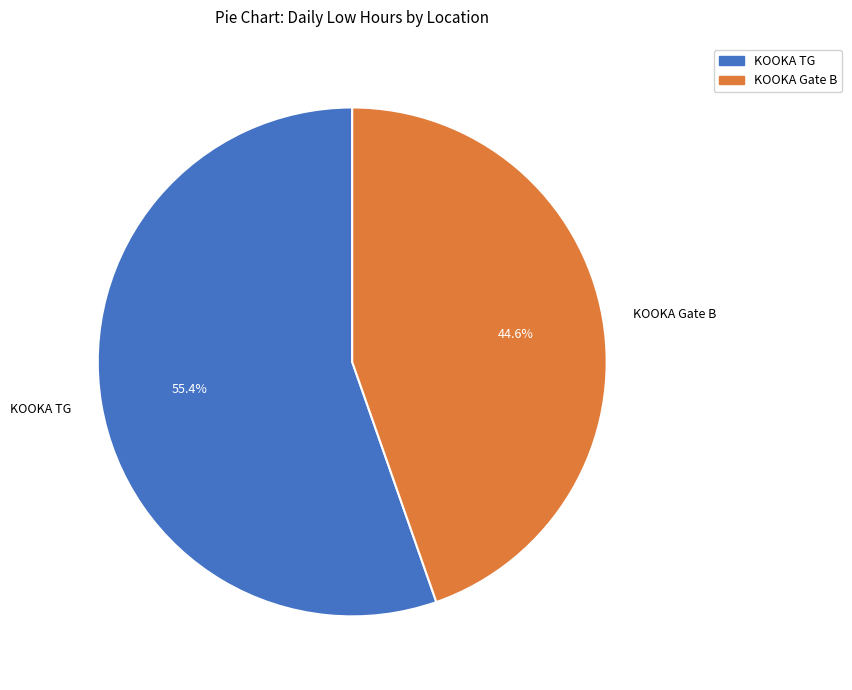

Which has a higher value, KOOKA Gate B or KOOKA TG?

KOOKA TG